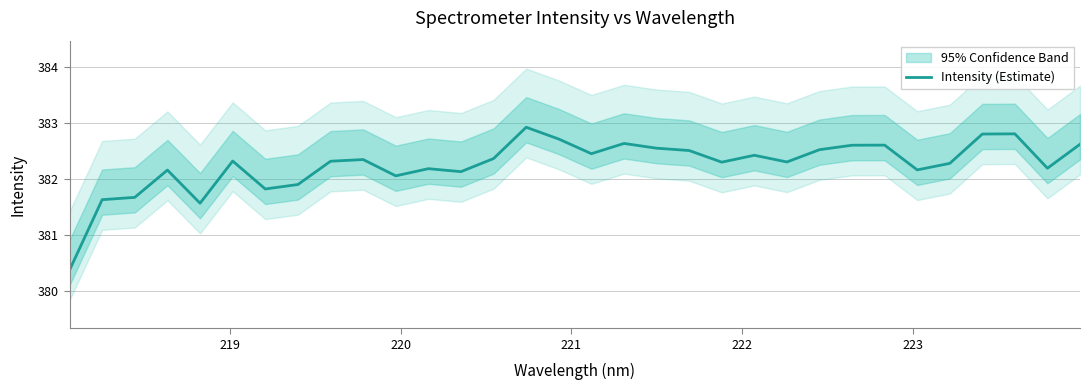

What is the value of the 12th point from the left?

382.2